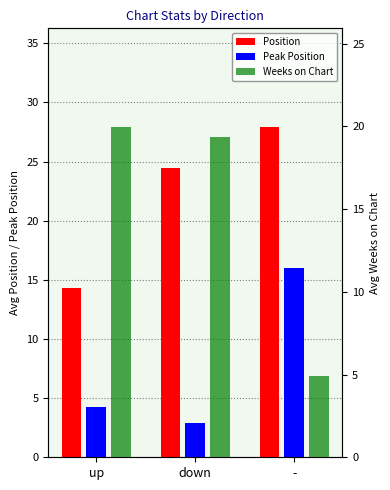

Does the chart contain stacked bars?

No